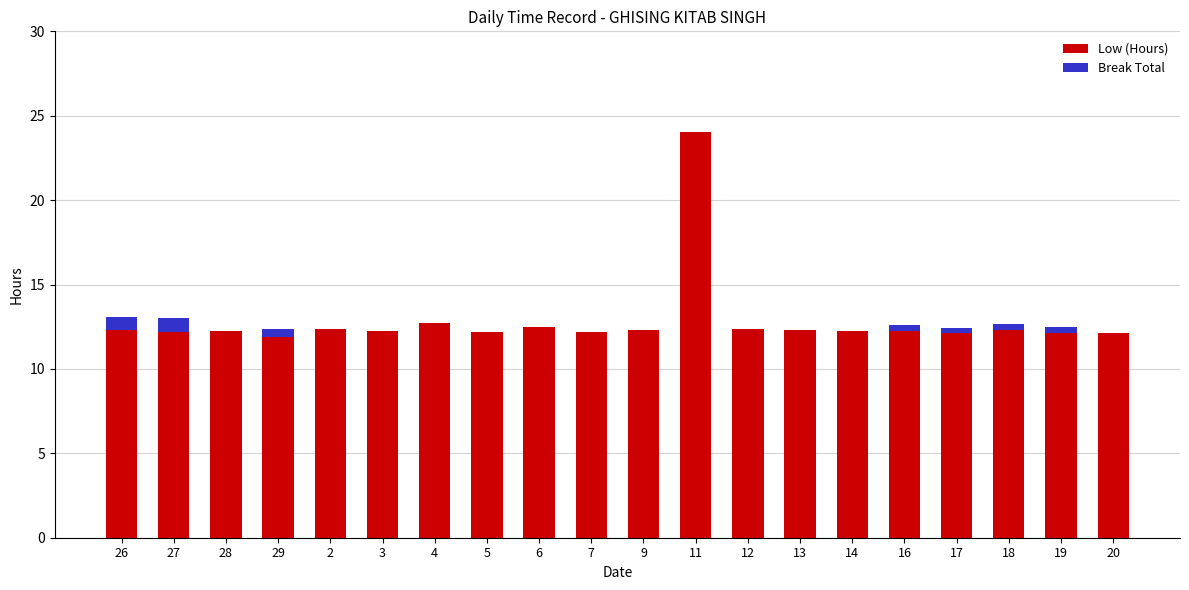

What is the total value across all series at 4?

12.7